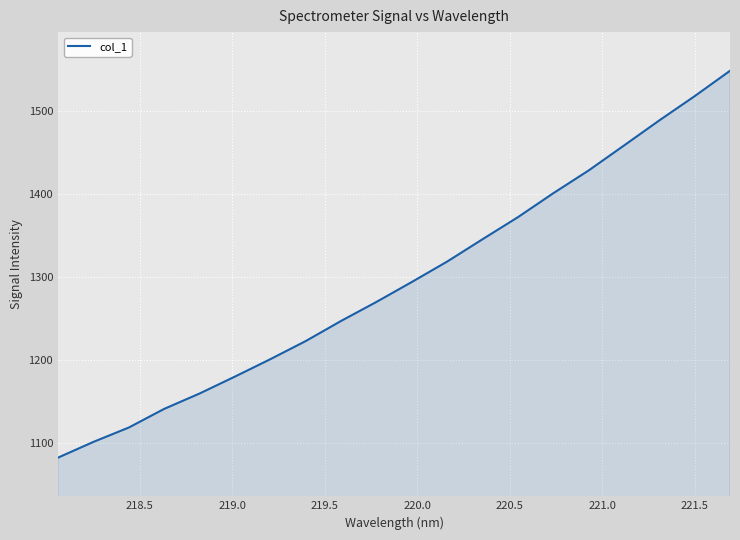

What is the greatest value displayed?

1548.0